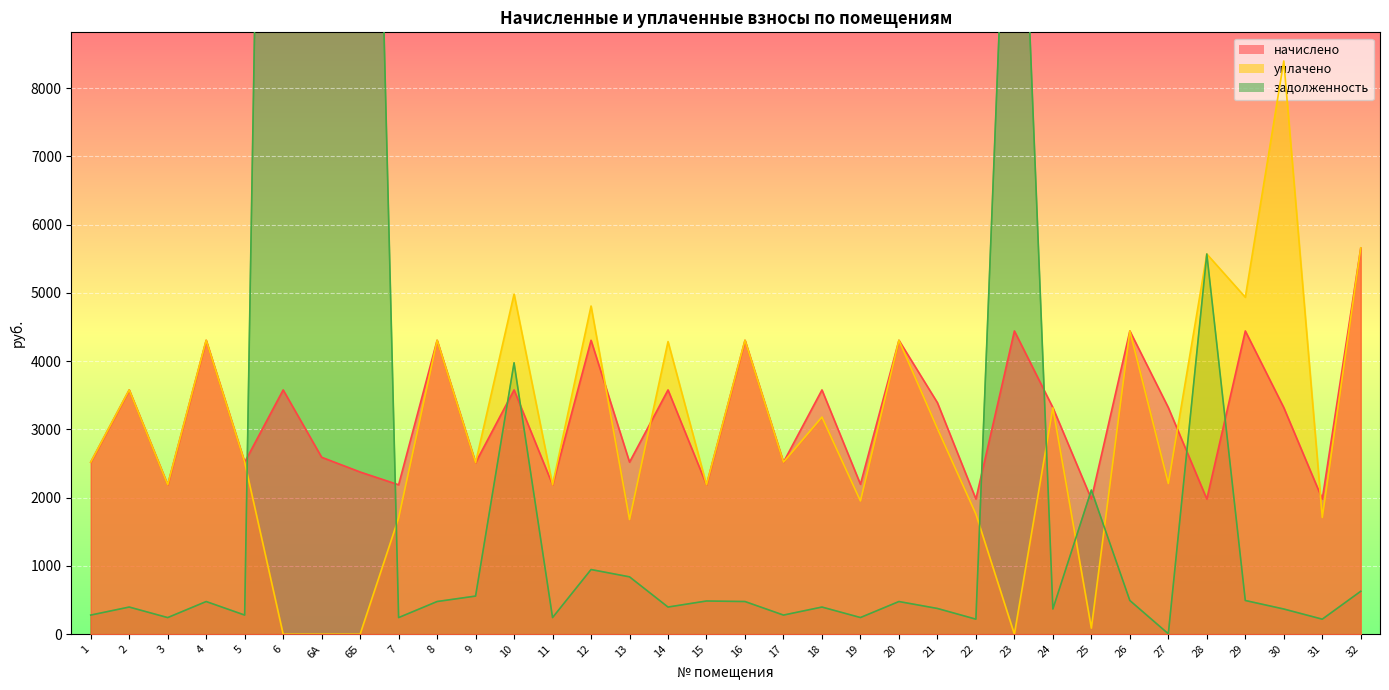

Which has a higher value, 6А or 4?

4